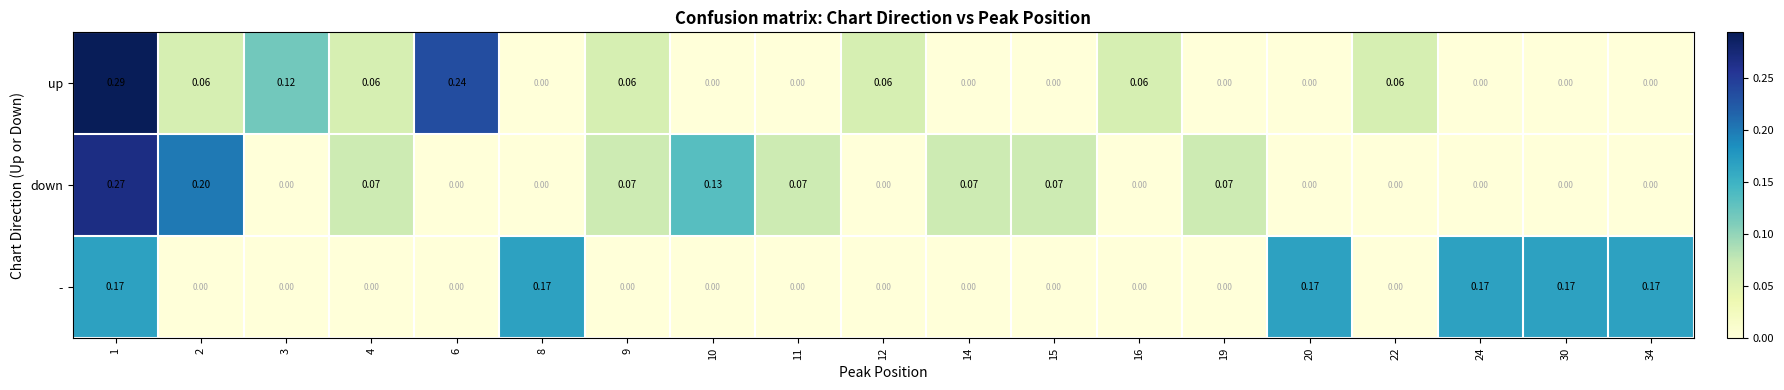

Which series has the largest range (max minus min)?

up